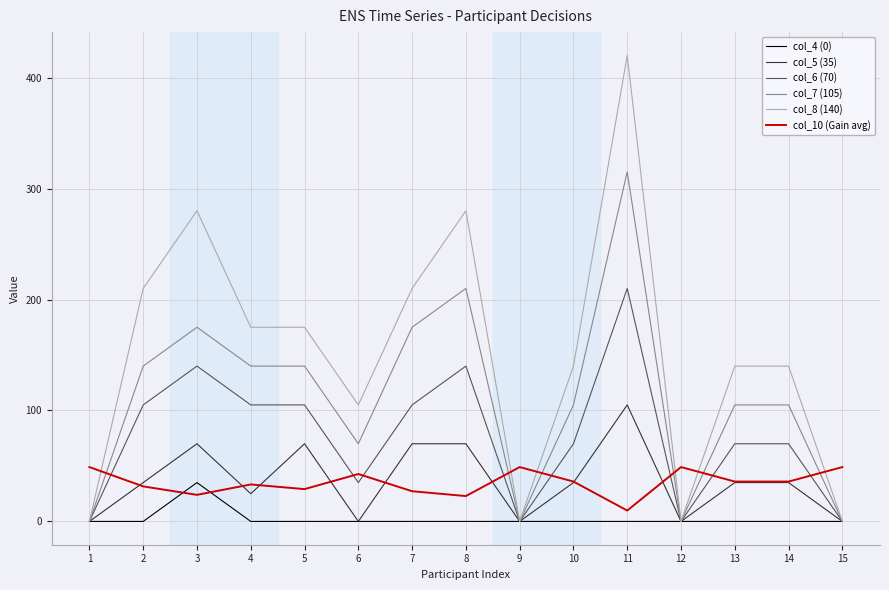

Which label corresponds to the largest value in the chart?

11